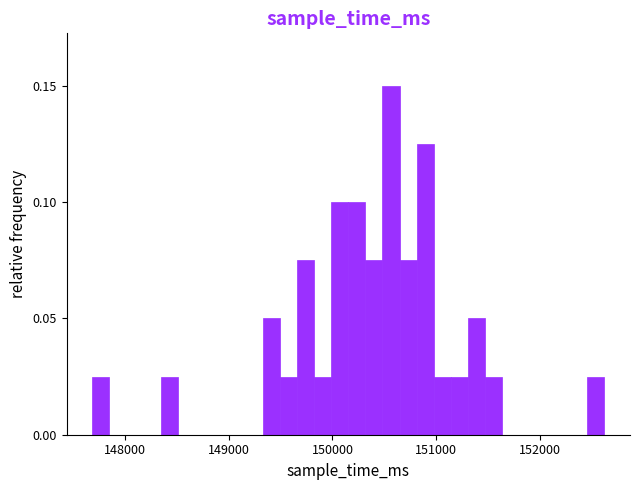

Around what value on the x-axis is the tallest bar? Give the approximate position of its centre, as read against the axis.

150600